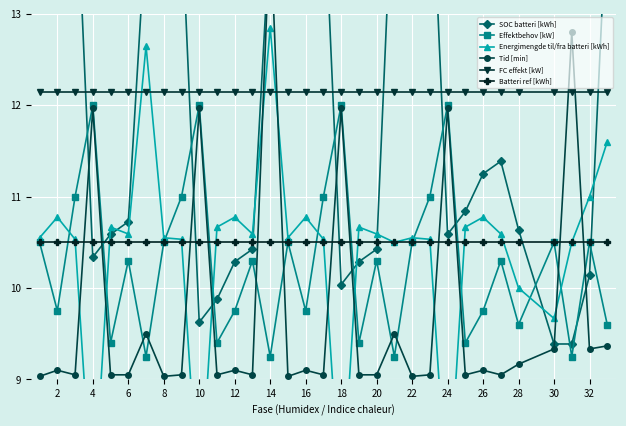

Is the value of Batteri ref [kWh] at 16 greater than the value of Effektbehov [kW] at 26?

Yes